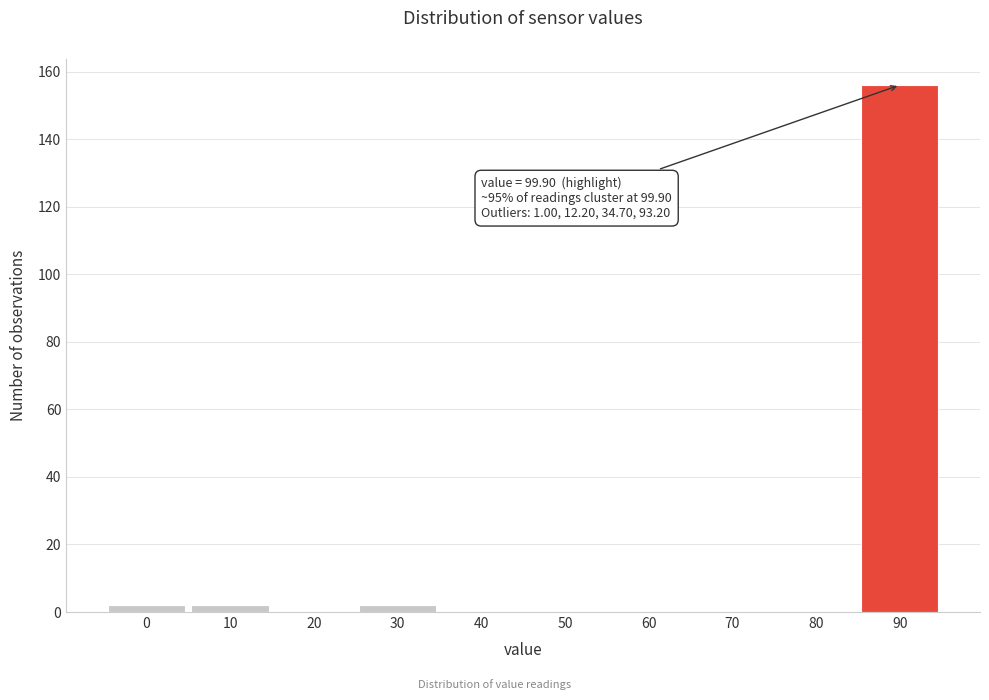

Reading left to right, what are all the values shown in this chart?

0=2	10=2	20=0	30=2	40=0	50=0	60=0	70=0	80=0	90=156